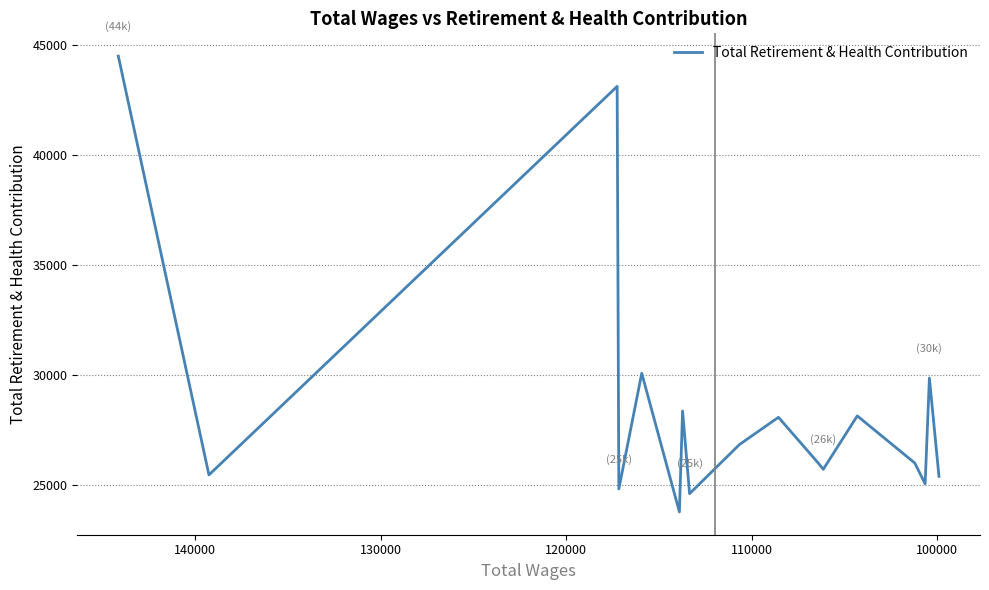

How many interior local peaks (higher than both neighbors) does the data have?

6